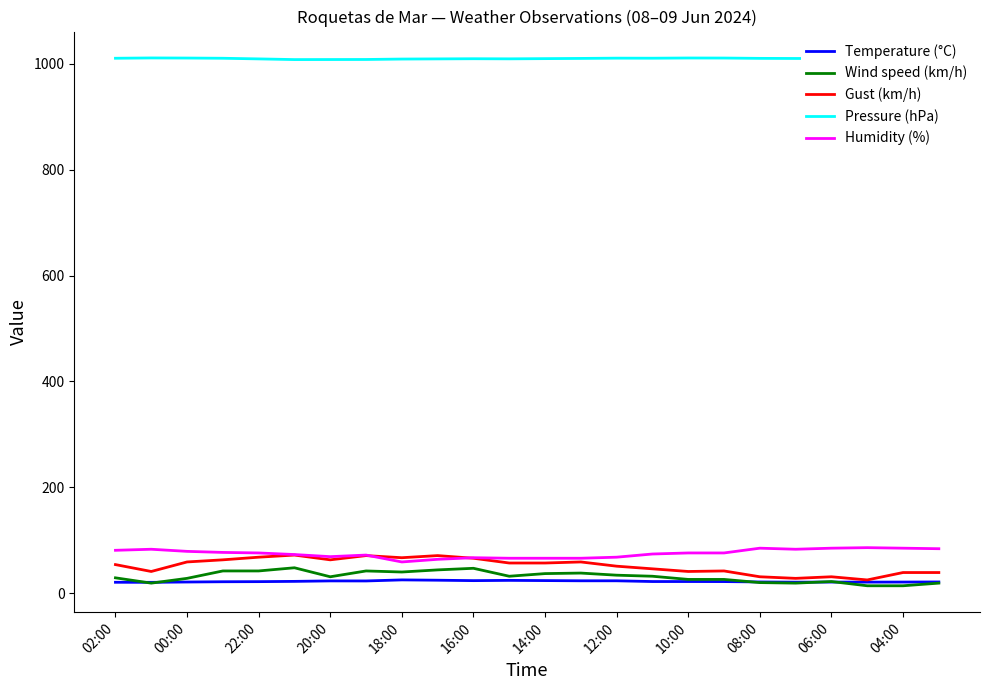

What is the highest value of the Humidity (%) series?

86.0